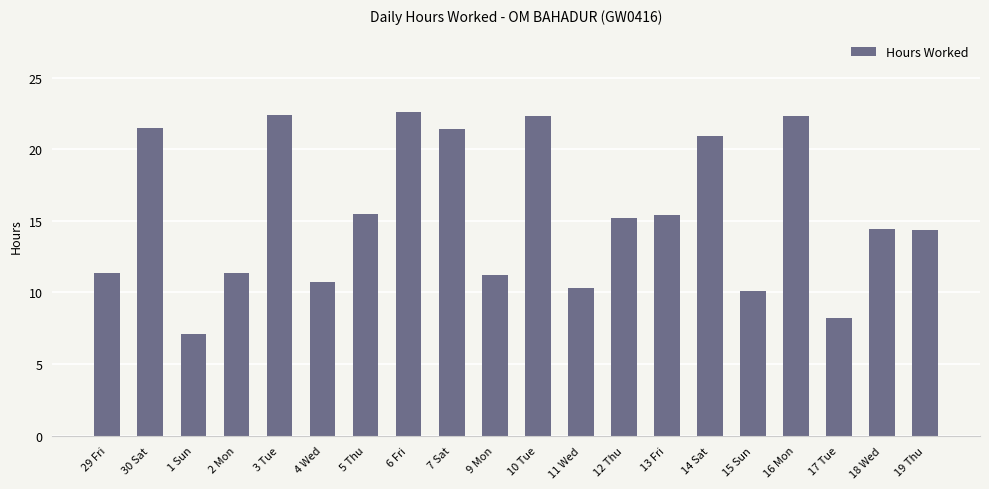

True or false: the data shows 17.9 at 4 Wed.

False